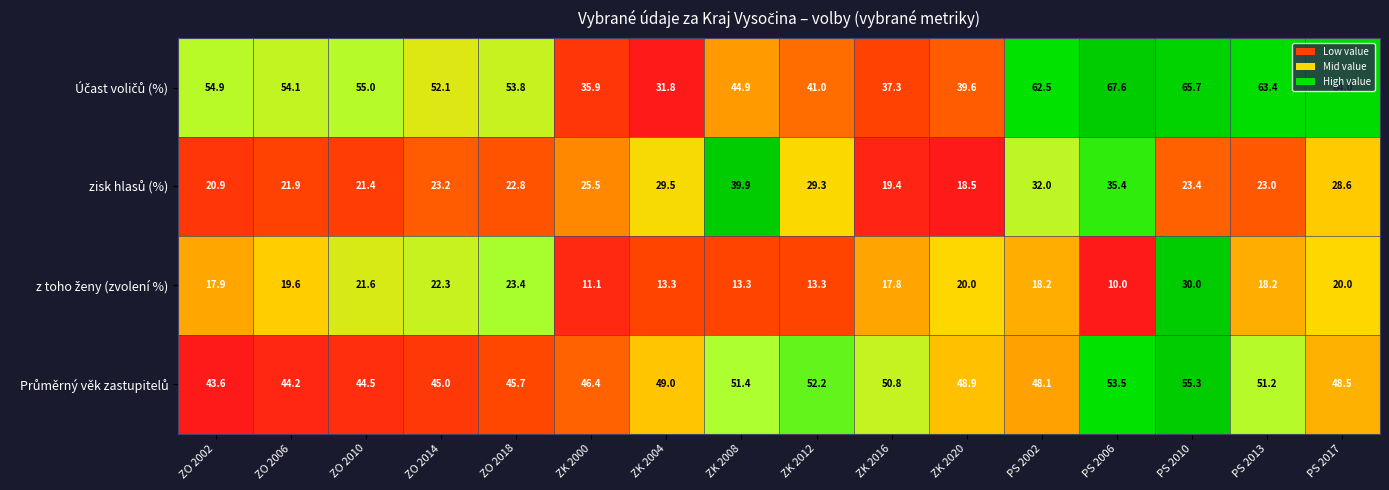

How many series are shown in this chart?

4